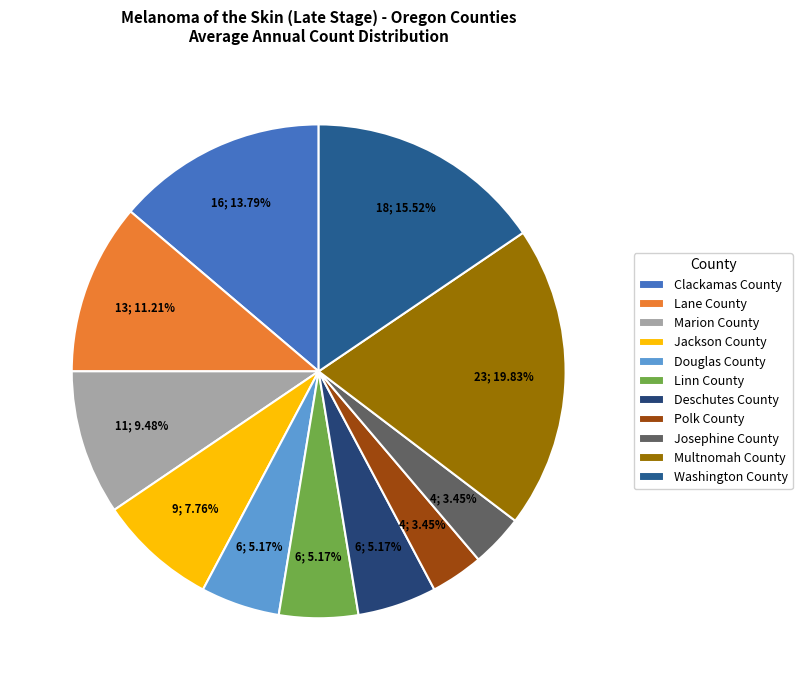

What portion of the pie excludes Deschutes County?

94.8%